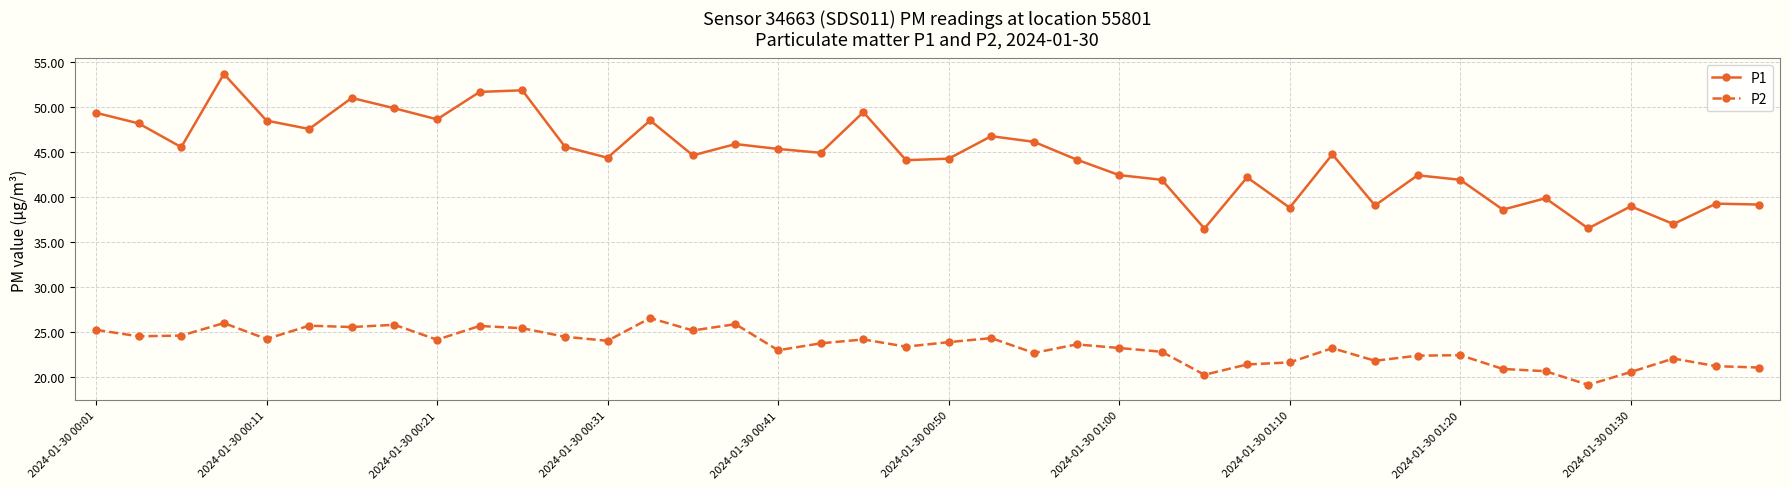

Which series has the largest total across all categories?

P1